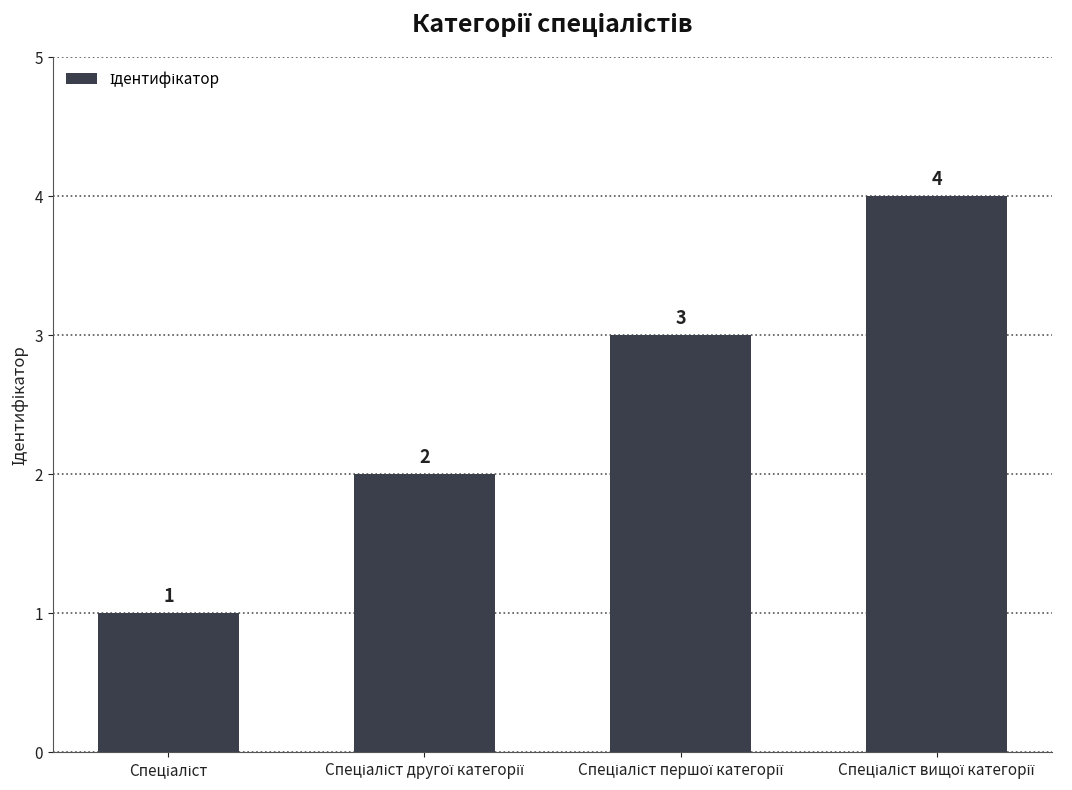

What is the maximum value shown in the chart?

4